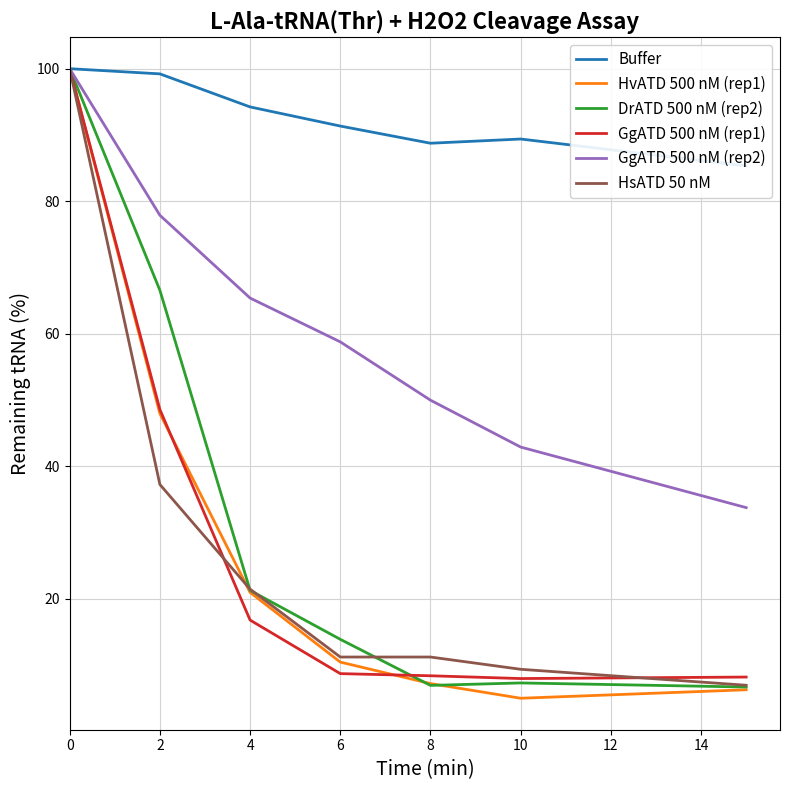

Which series changed the most between 6 and 10?

GgATD 500 nM (rep2)